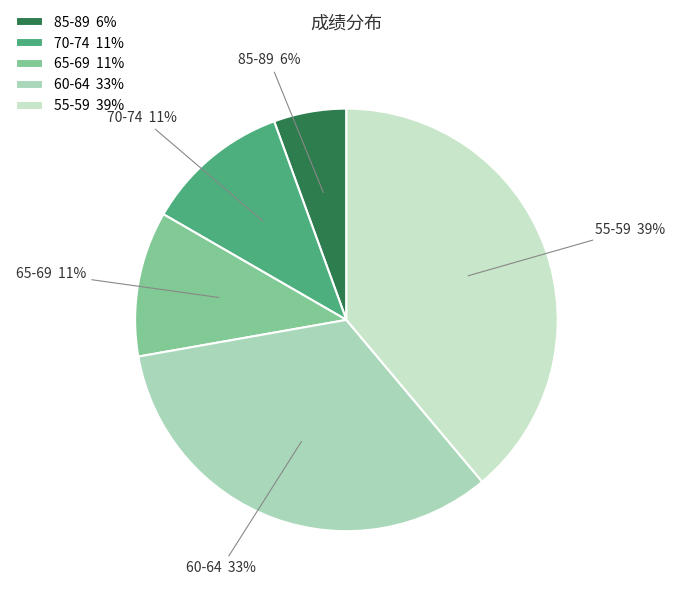

To the nearest percent, what is the average slice percentage?

20%